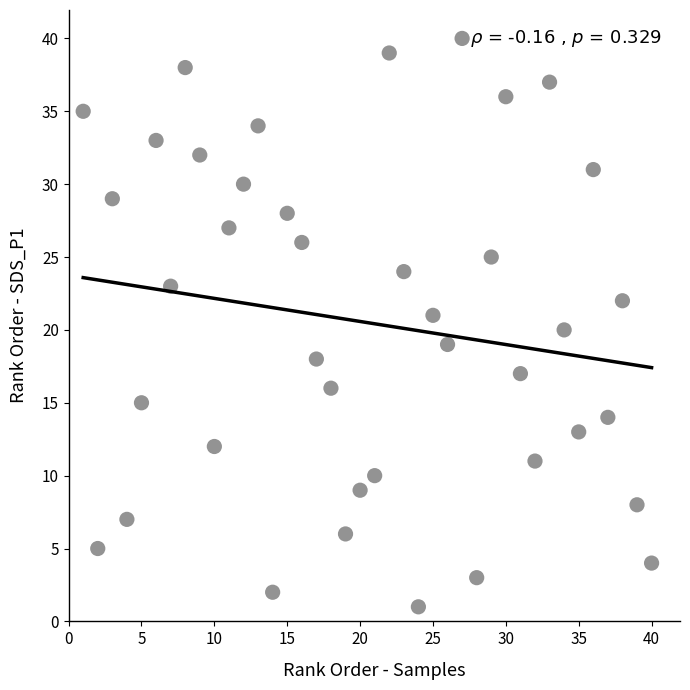

What is the range of X values (max minus min)?

39